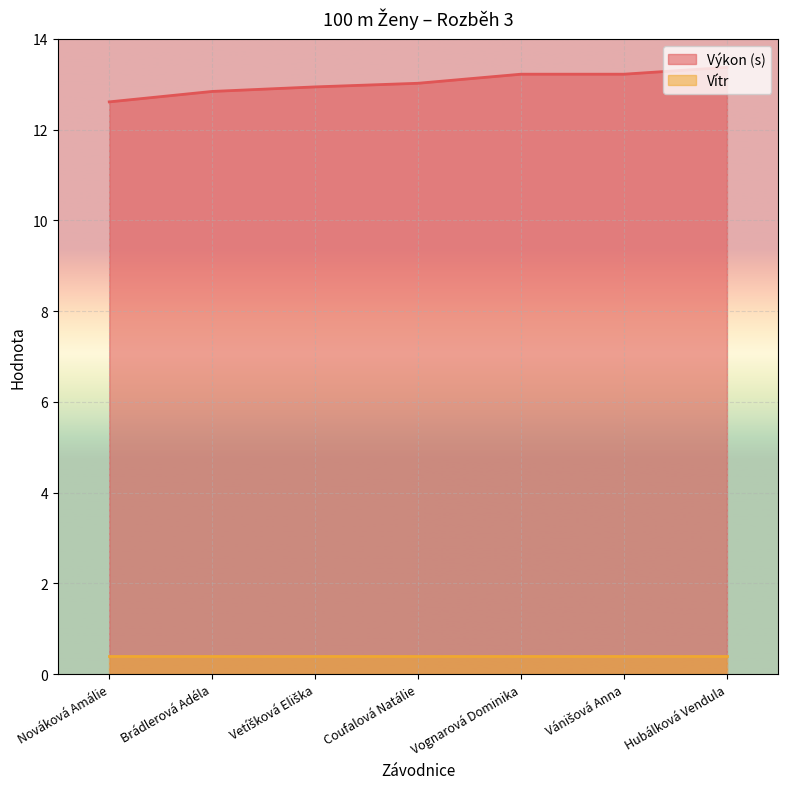

What is the change in value from Coufalová Natálie to Vognarová Dominika?

+0.2